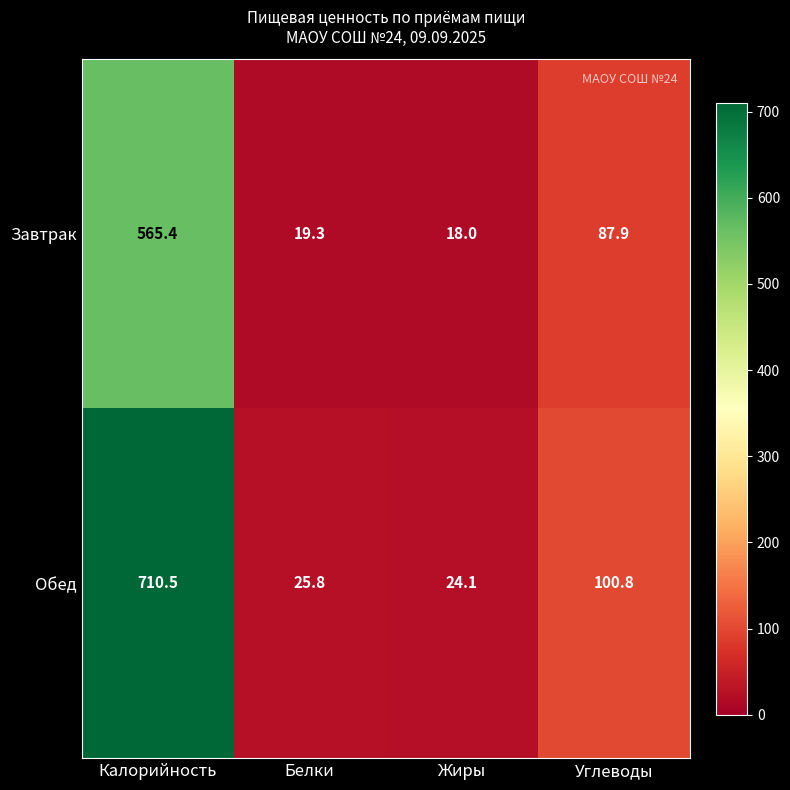

At how many categories does at least one series exceed 579?

1